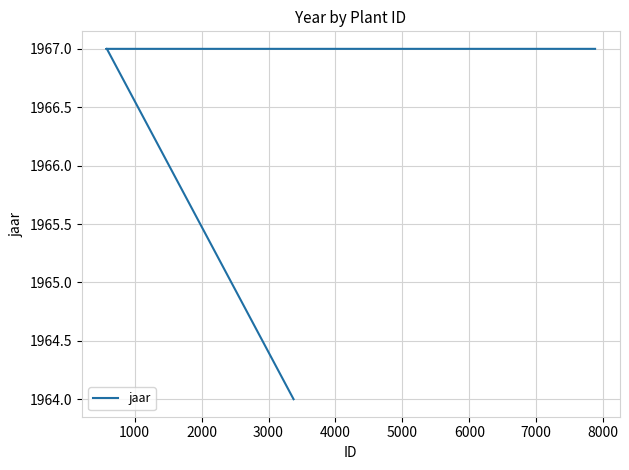

How many values are below 1967?

1